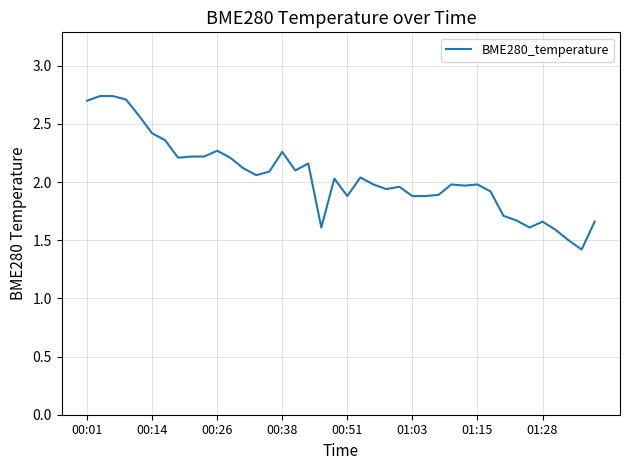

What is the difference between the maximum and minimum values?

1.3